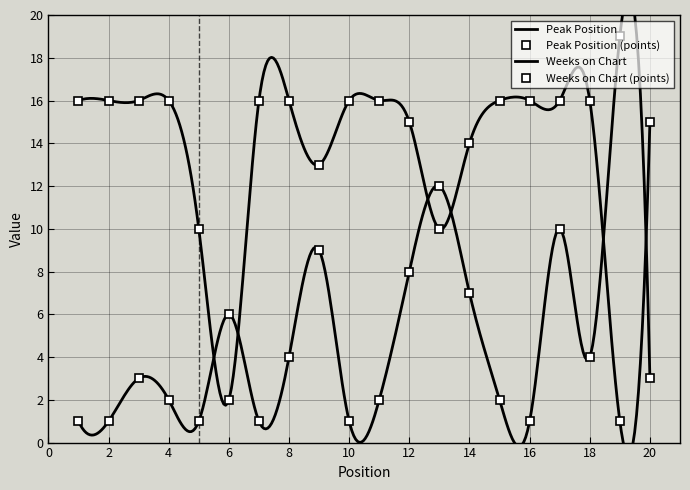

At which label does Peak Position reach its peak?

19